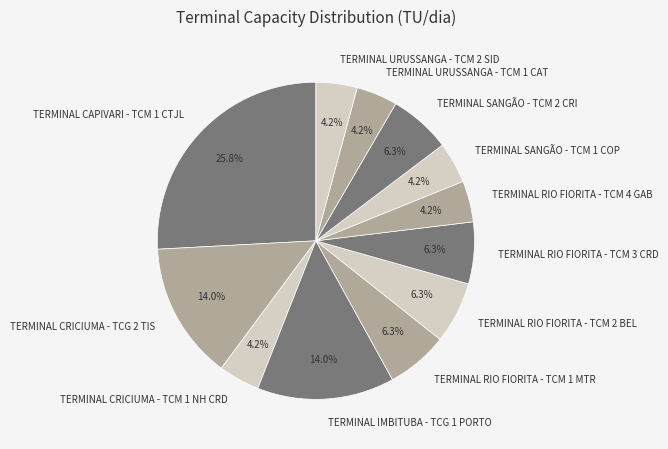

What is the largest slice in the pie chart?

TERMINAL CAPIVARI - TCM 1 CTJL